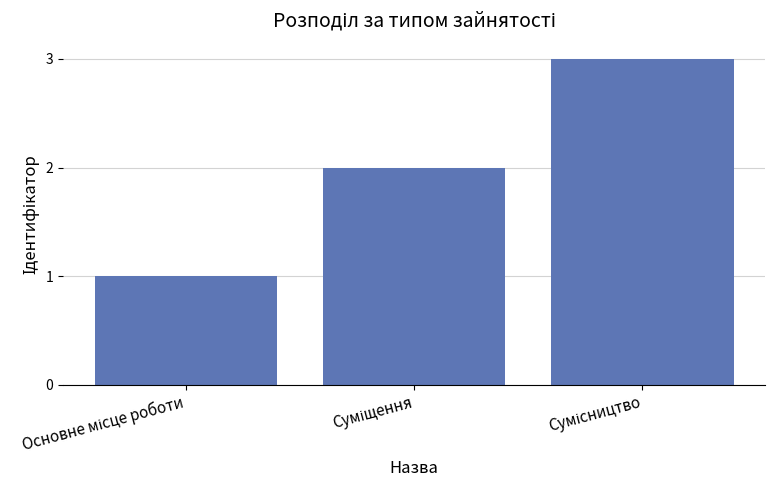

What is the sum of all values?

6